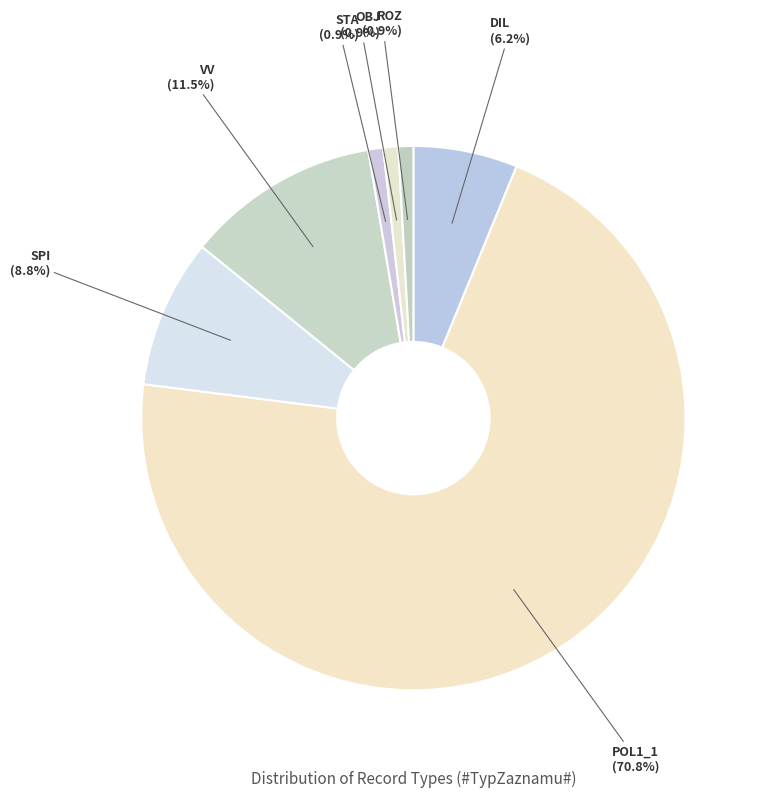

True or false: STA accounts for 1% of the total.

True